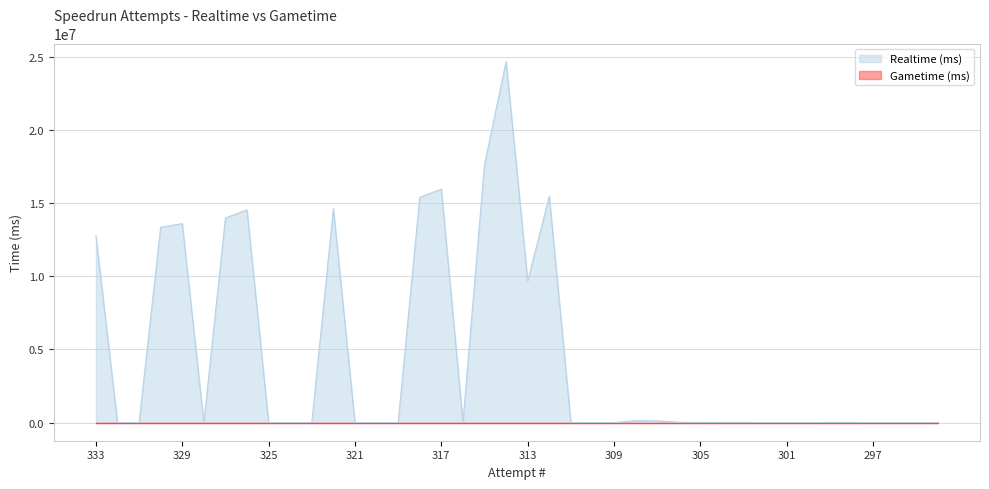

Which label corresponds to the smallest value in the chart?

332